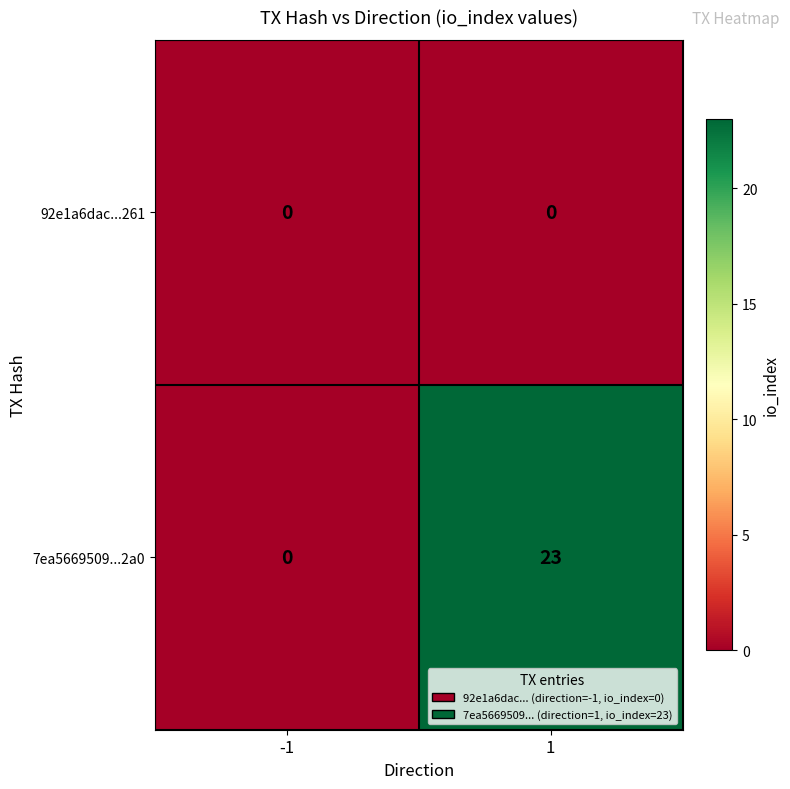

True or false: 7ea5669509...2a0 has a value of 40 at 1.

False